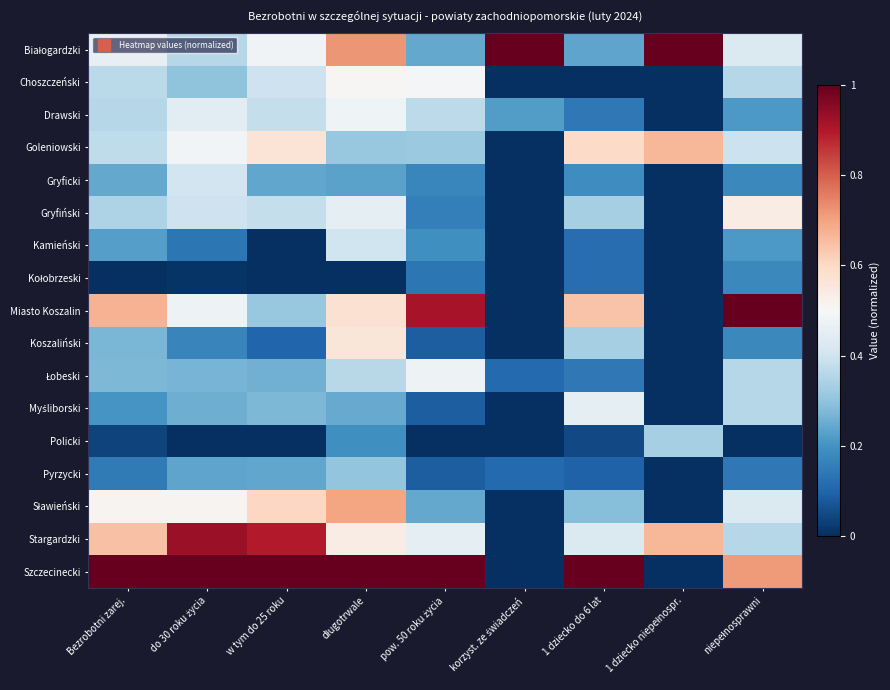

Which category has the highest value across all series?

korzyst. ze świadczeń